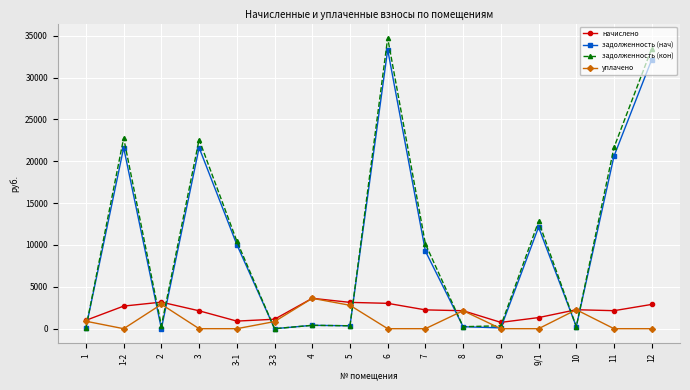

What is the maximum value for начислено?

3630.0